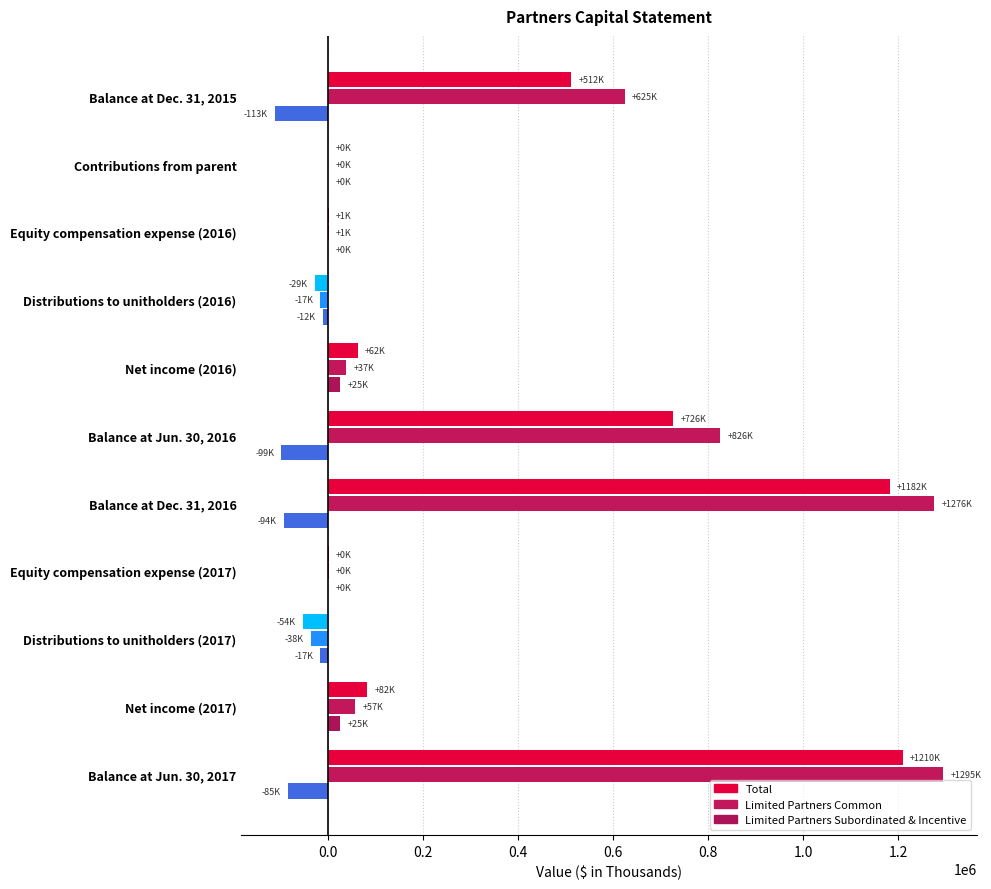

Between Balance at Jun. 30, 2016 and Equity compensation expense (2017), which series saw the biggest shift?

Limited Partners Common